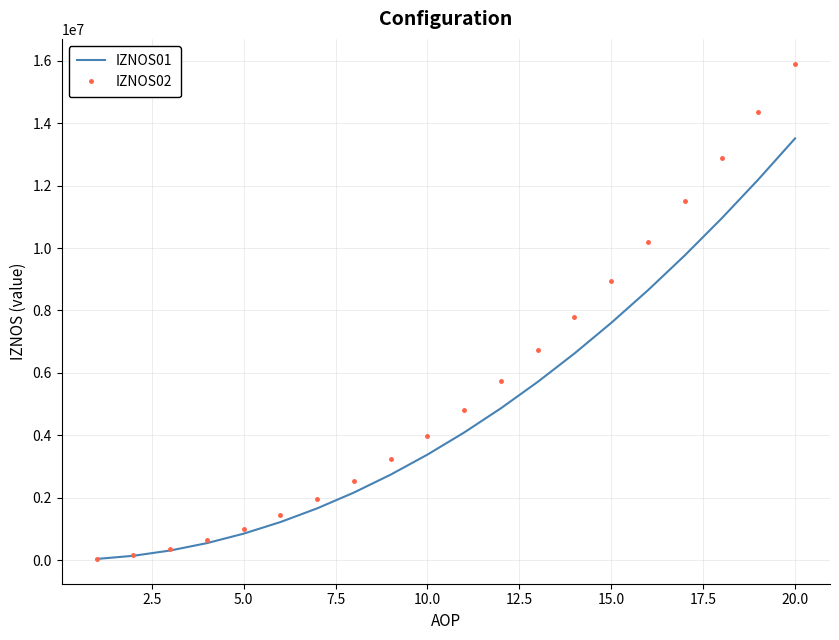

Rank the series by their maximum value, from highest to lowest.

IZNOS02, IZNOS01